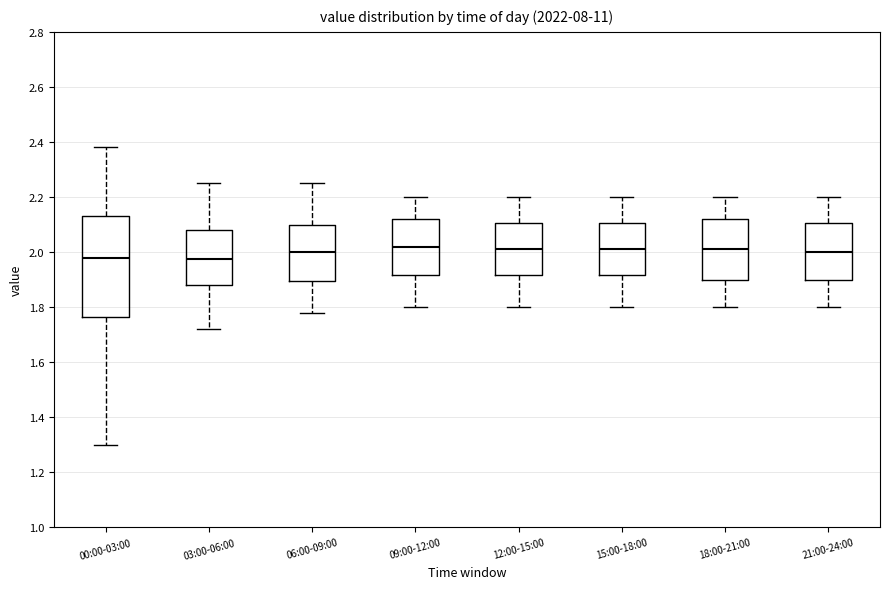

Comparing the boxes themselves (not the whiskers), which one is the tallest?

00:00-03:00